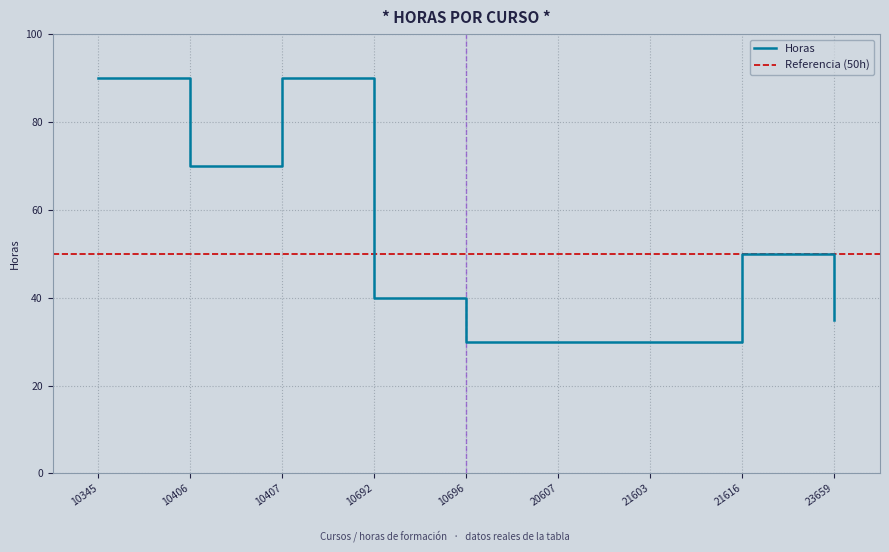

How many points are lower than both their immediate neighbors (excluding endpoints)?

1